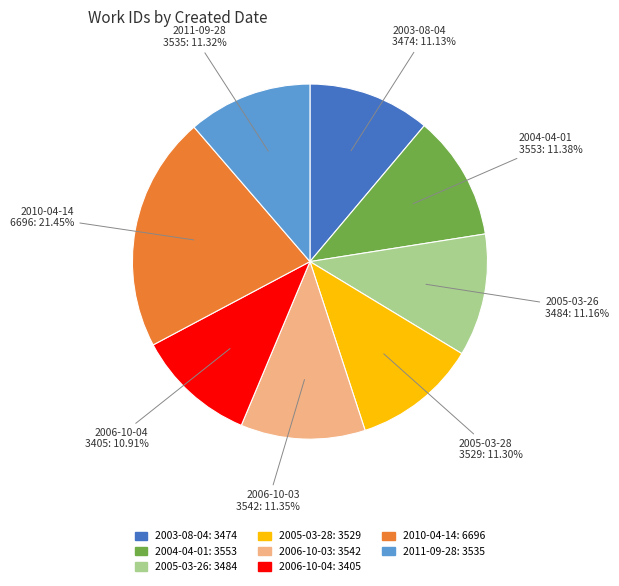

How many slices are in this pie chart?

8